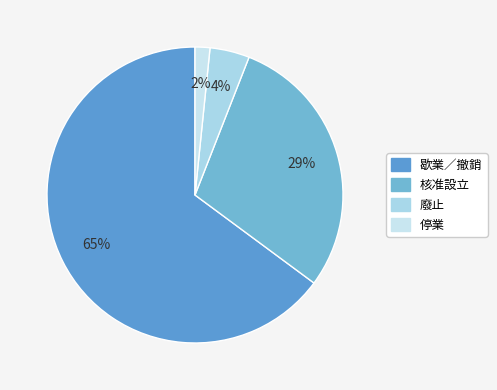

The 核准設立 slice represents 29% of the pie. True or false?

True